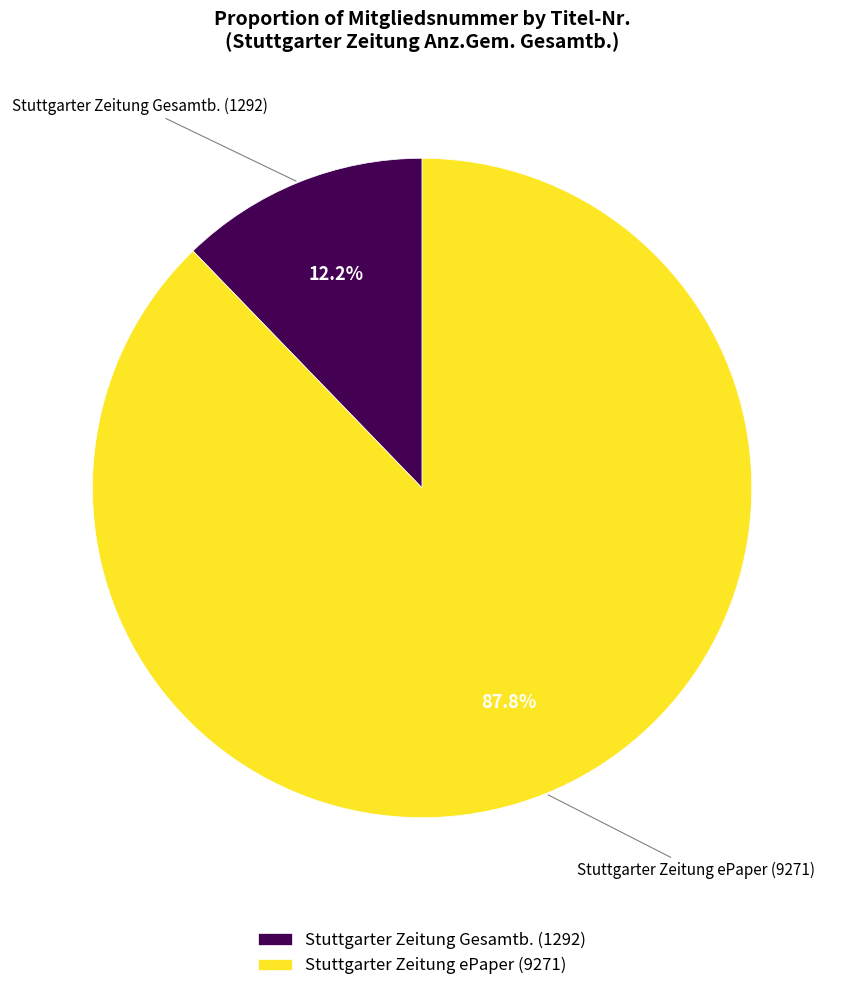

What is the majority slice?

Stuttgarter Zeitung ePaper (9271)